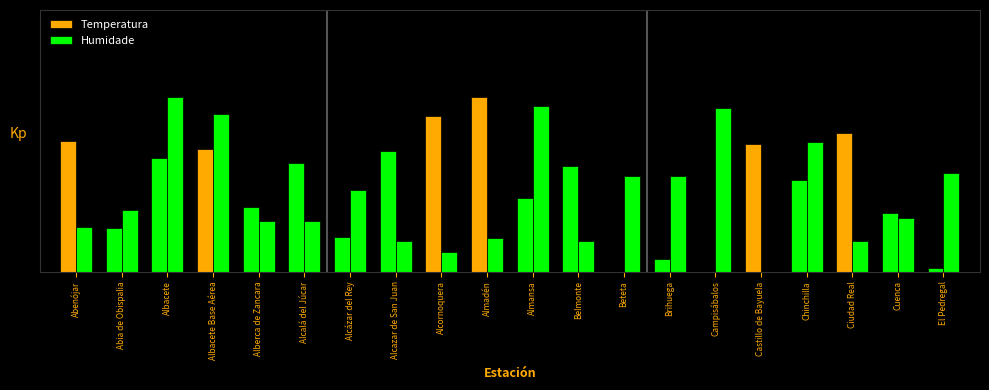

What is the label of the 4th bar from the right?

Chinchilla